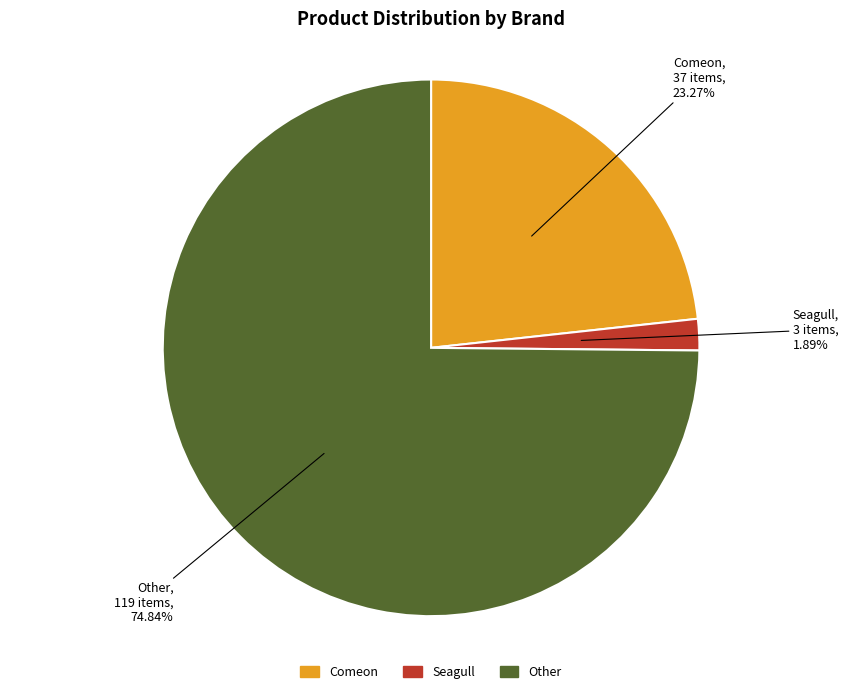

Which category accounts for the majority?

Other